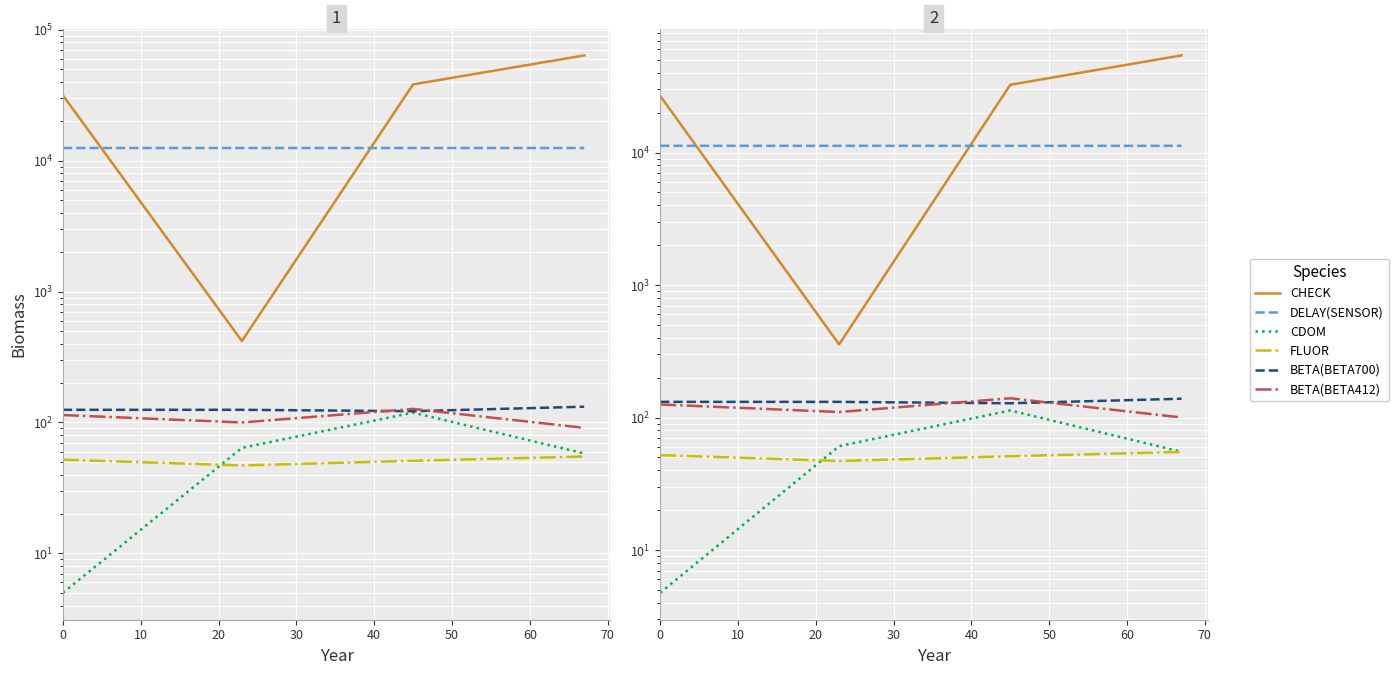

True or false: CHECK and BETA(BETA412) cross at least once.

False